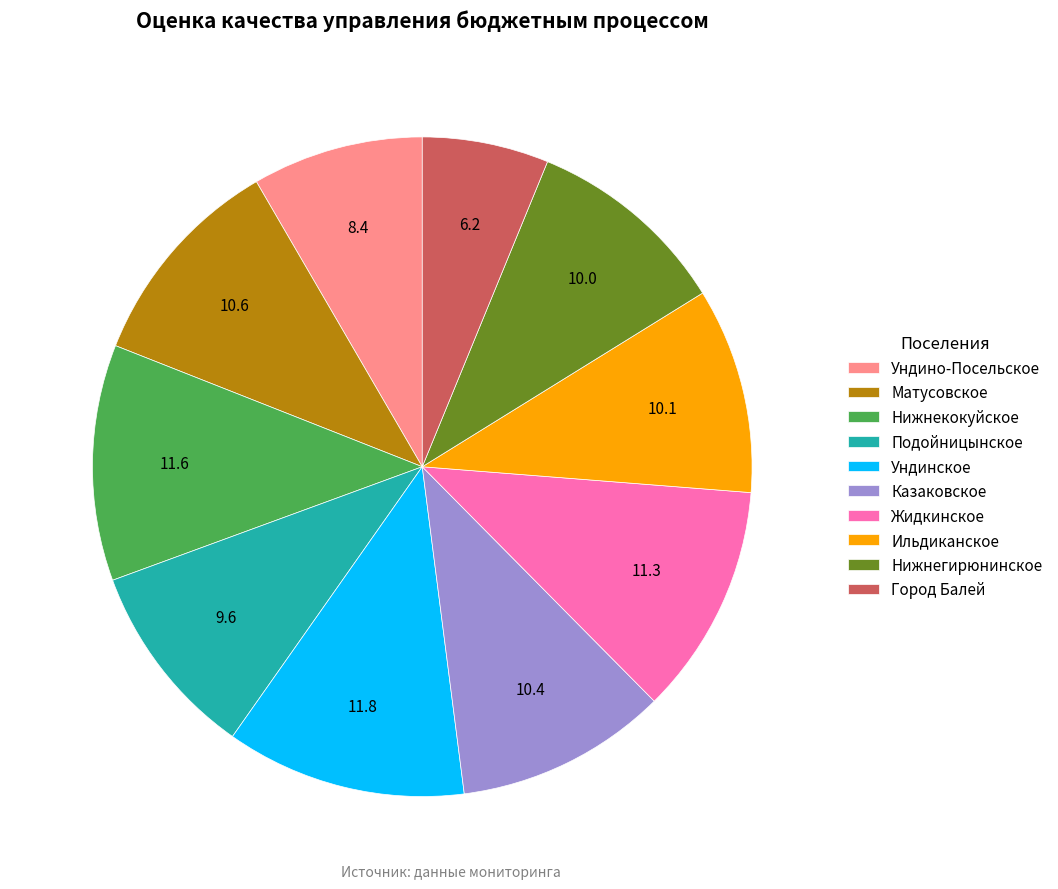

Do Казаковское and Ильдиканское together represent more than half of the pie?

No